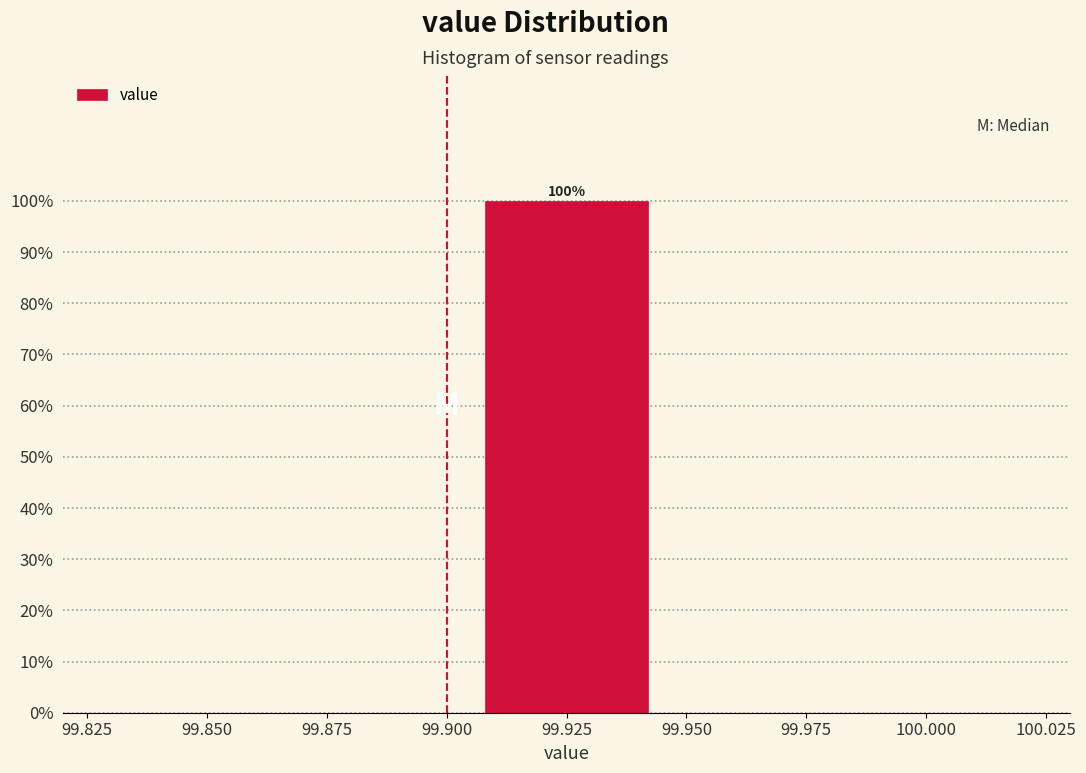

Which range on the x-axis has the tallest bar?

99.900 to 99.950